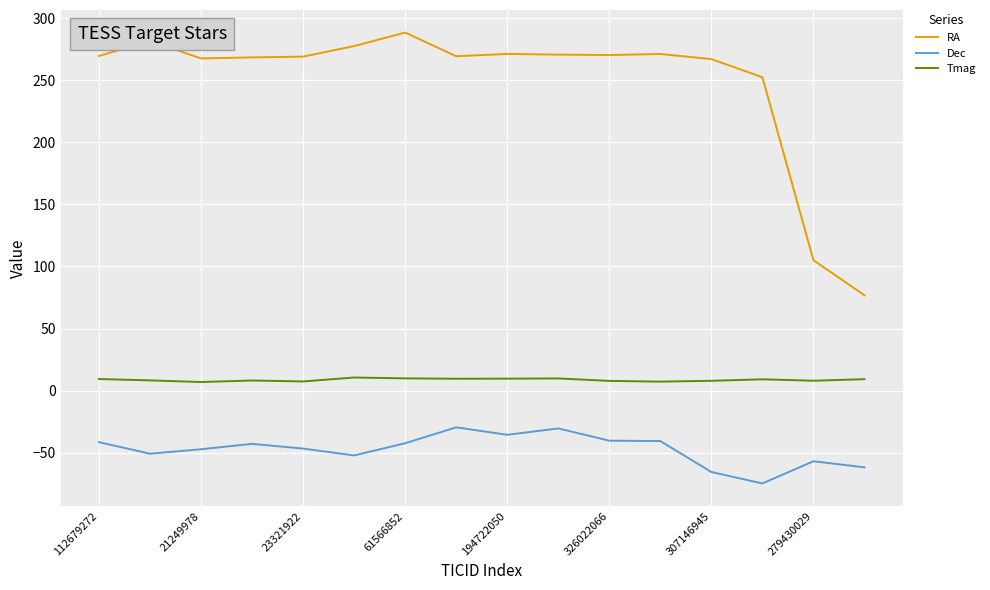

Which series has the largest range (max minus min)?

RA